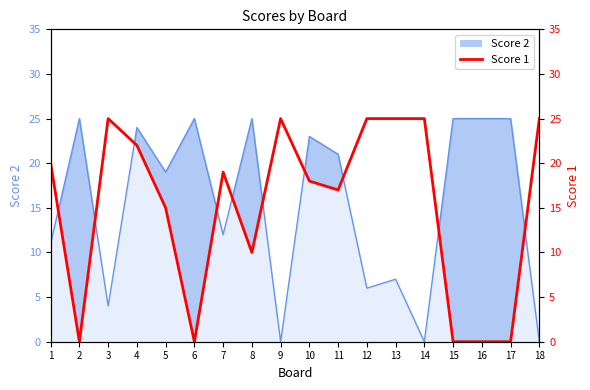

Reading left to right, list all the values displayed in this chart.

1=20	2=0	3=25	4=22	5=15	6=0	7=19	8=10	9=25	10=18	11=17	12=25	13=25	14=25	15=0	16=0	17=0	18=25